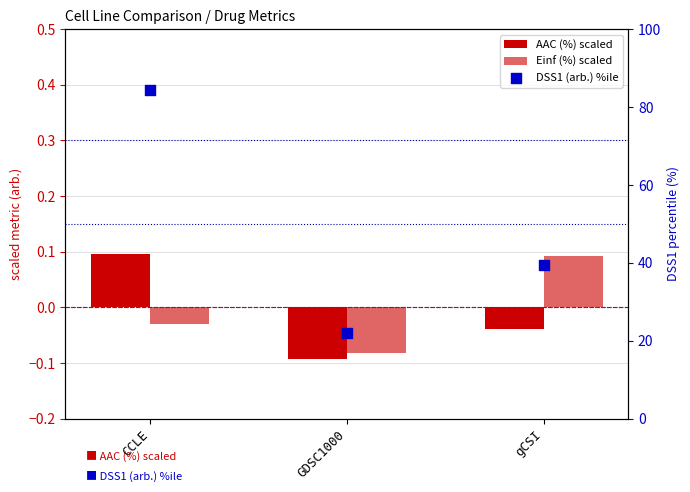

What is the total value across all series at GDSC1000?

21.8